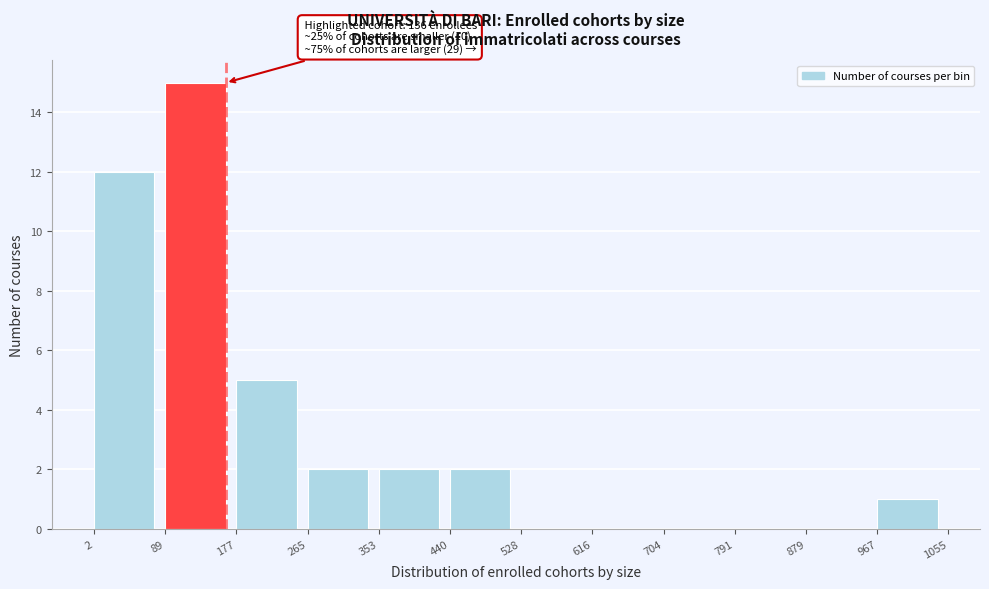

Reading left to right, list all the values displayed in this chart.

2=12	89=15	177=5	265=2	353=2	440=2	528=0	616=0	704=0	791=0	879=0	967=1